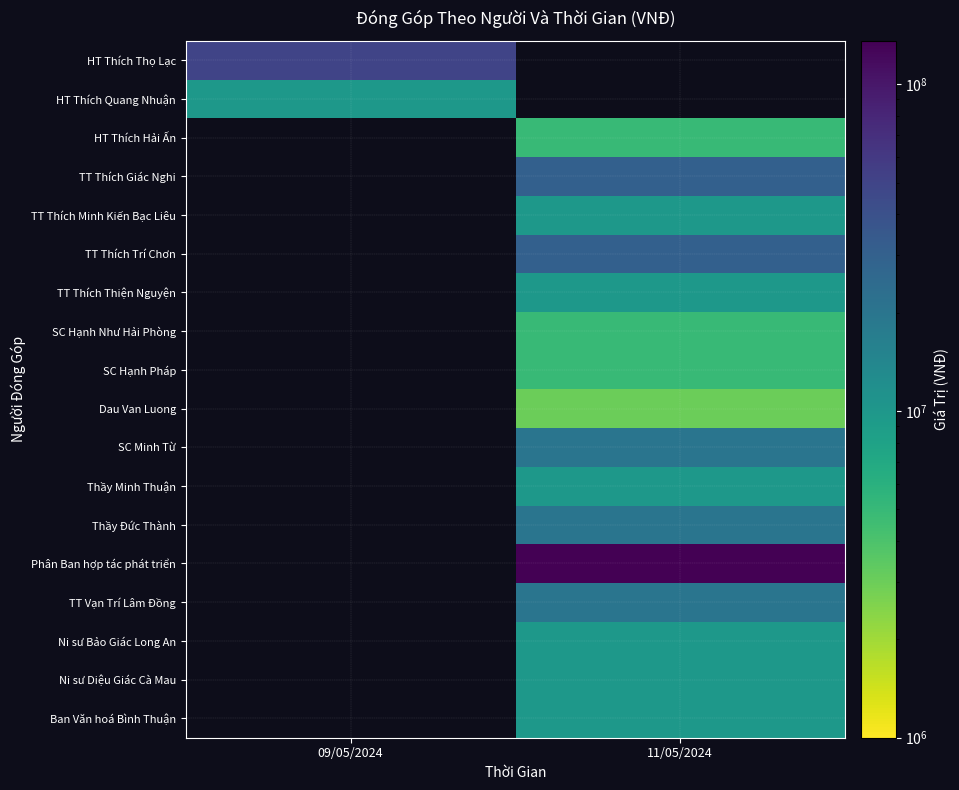

Is the value of TT Thích Trí Chơn at 11/05/2024 greater than the value of TT Thích Minh Kiến Bạc Liêu at 11/05/2024?

Yes